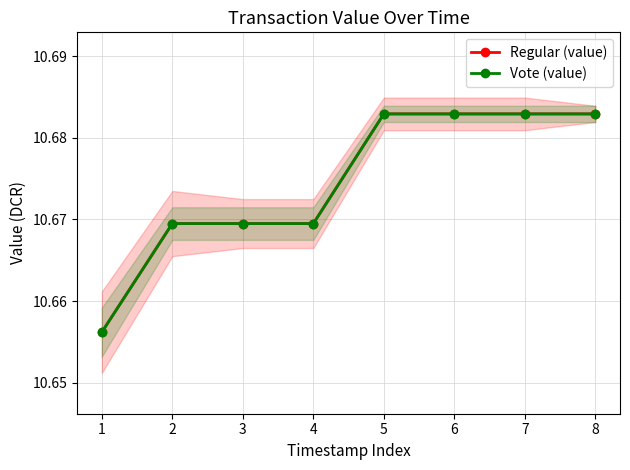

Rank the series by their maximum value, from highest to lowest.

Regular (value), Vote (value)